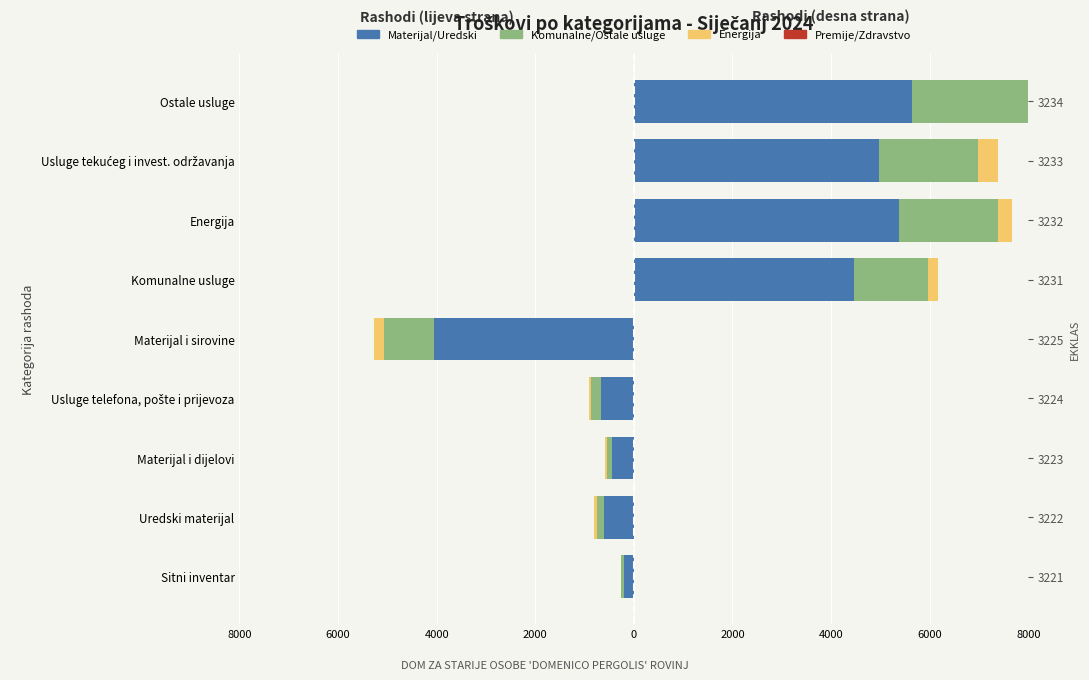

True or false: Energija has a value of 0.0 at Ostale usluge.

True